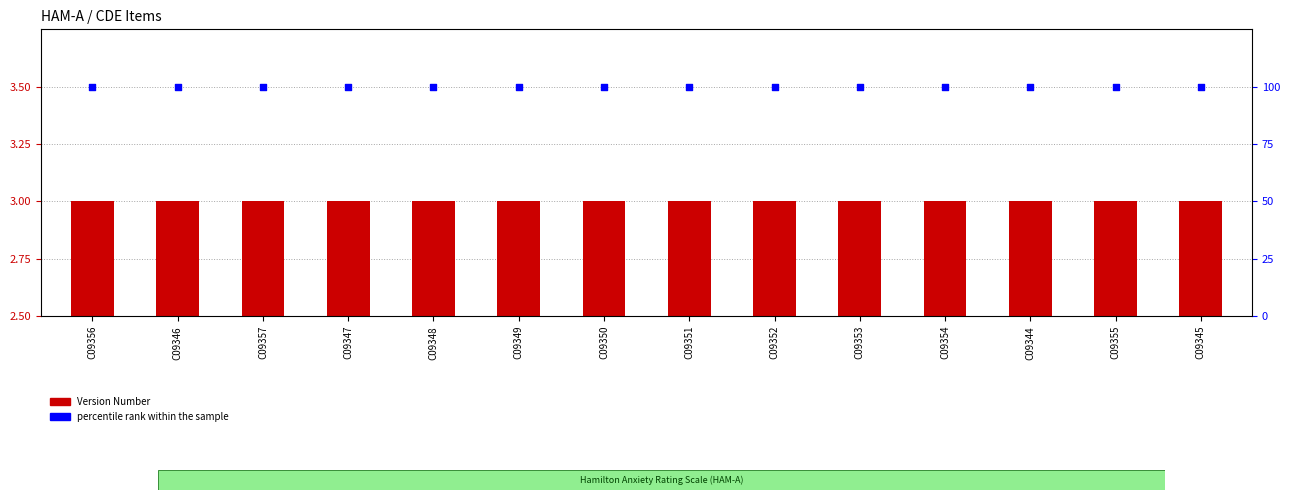

At which category is the sum across all series the highest?

C09356